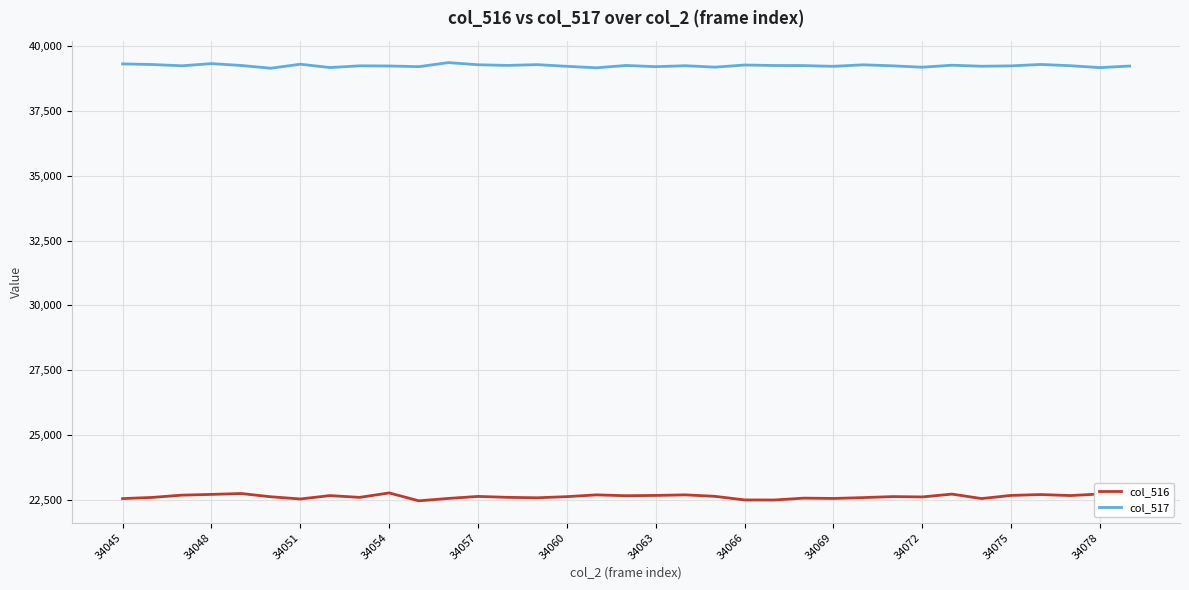

What is the smallest value displayed?

22454